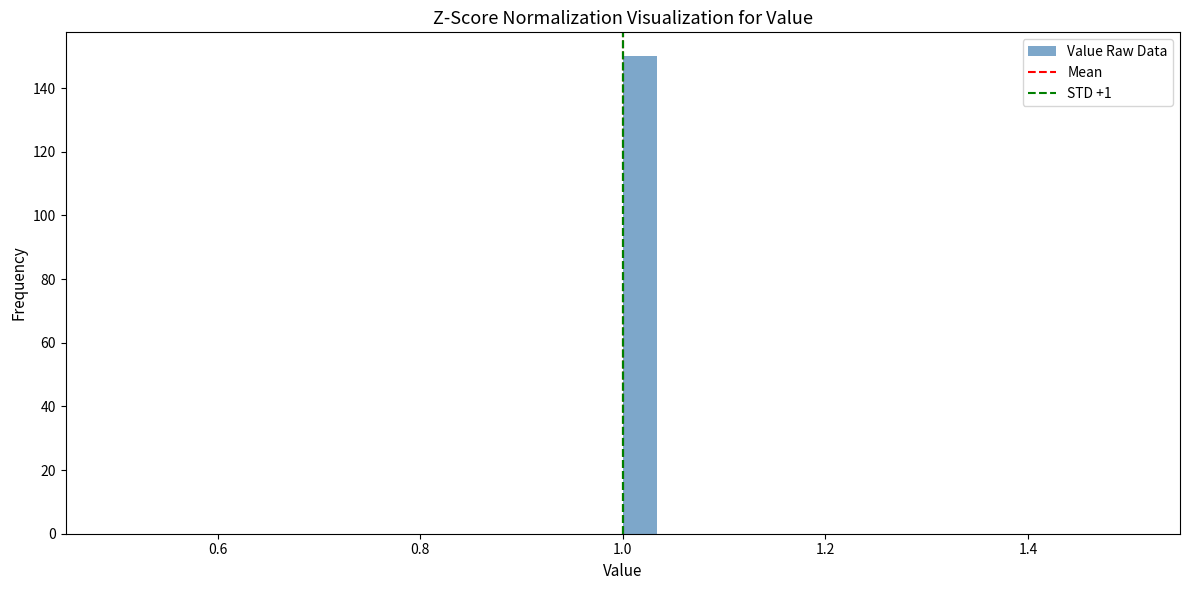

Read against the x-axis, roughly where is the centre of the tallest bar?

1.02